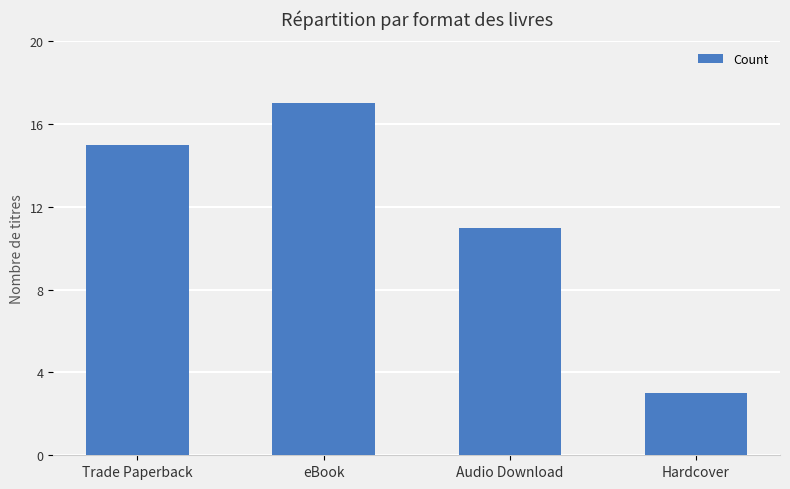

Does the chart contain any negative values?

No